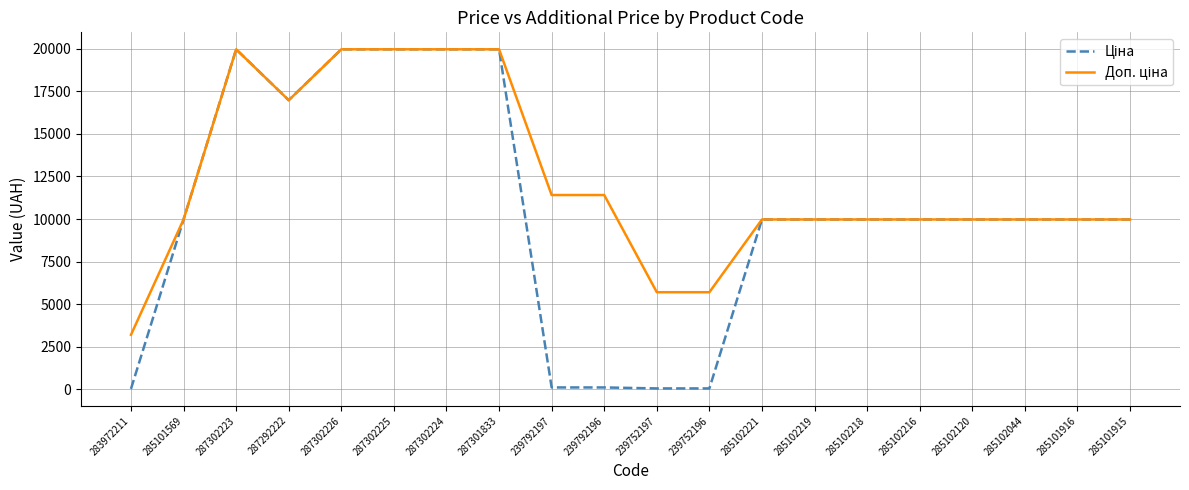

What is the total value across all series at 285101916?

19950.0